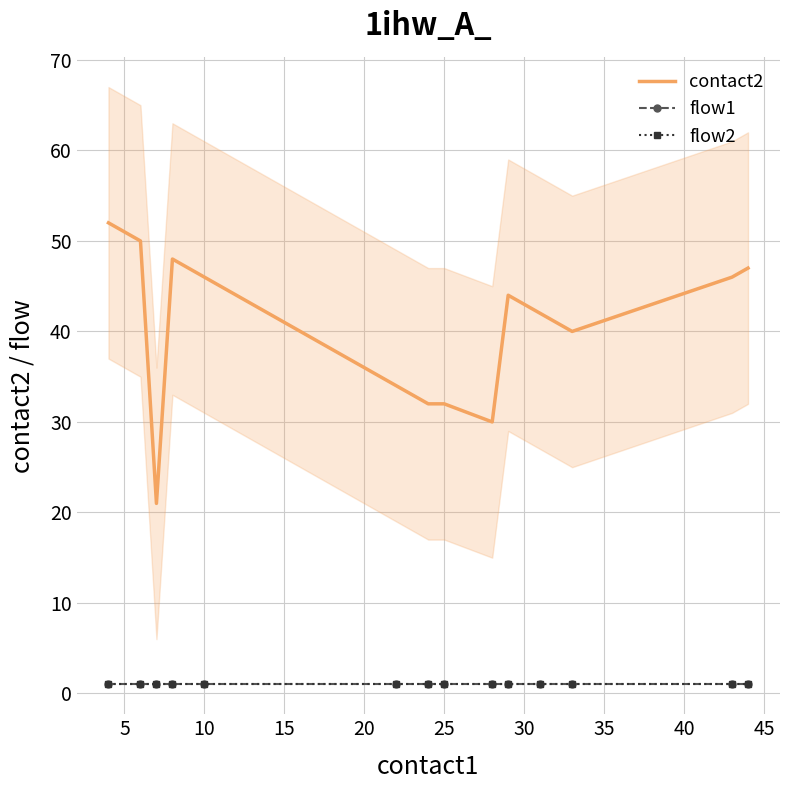

True or false: flow1 and contact2 intersect in this chart.

False